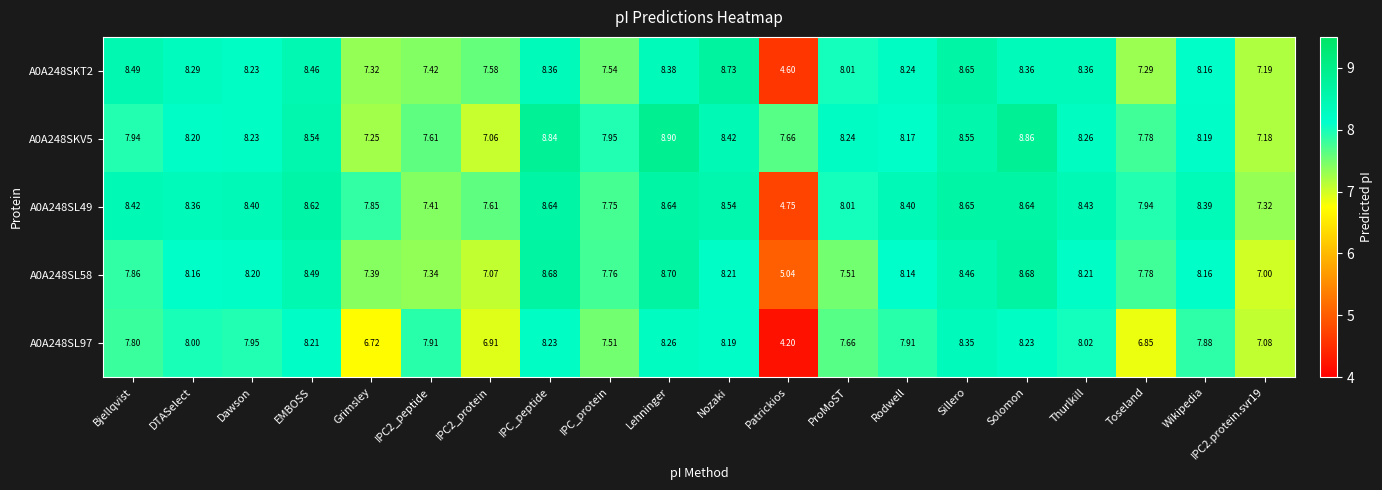

Where is A0A248SL58 nearest to the value 6?

Patrickios